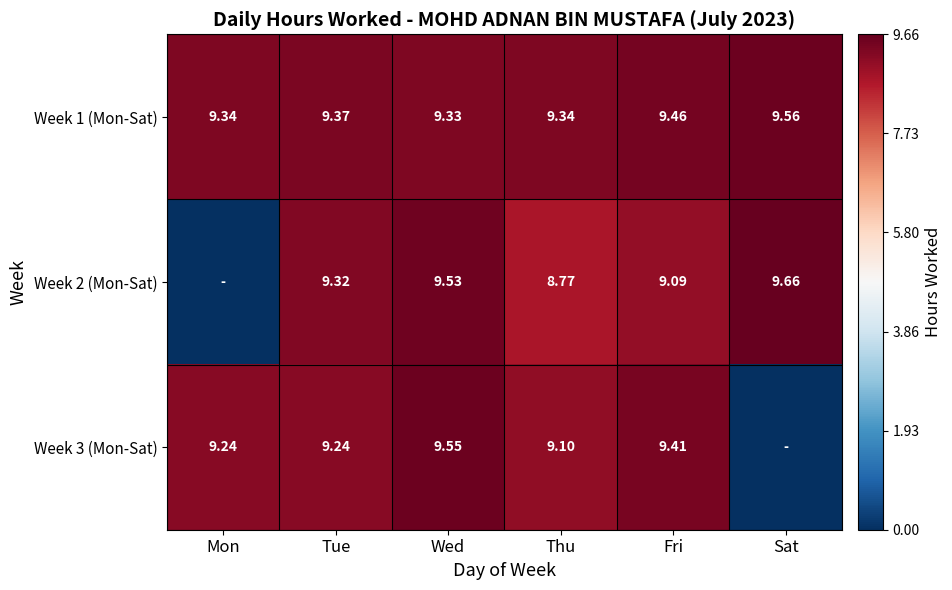

How many data points does each series have?

6